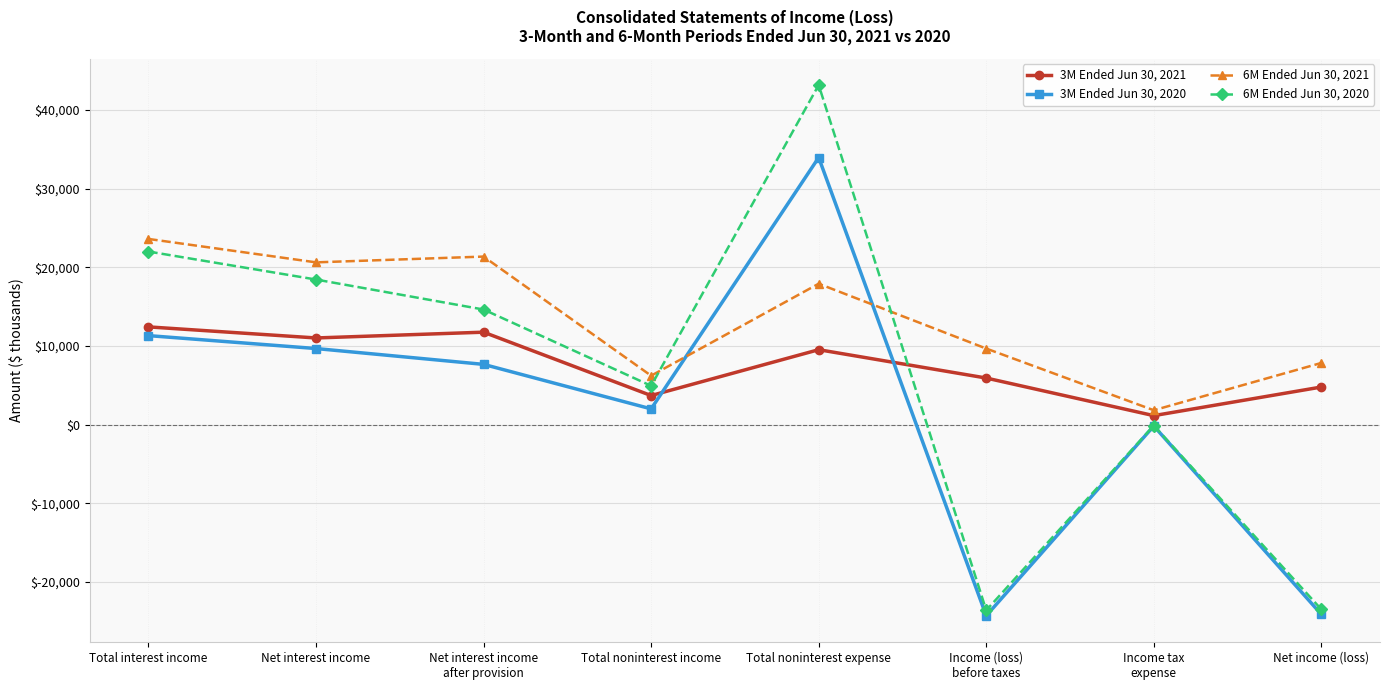

The value of 3M Ended Jun 30, 2020 at Total interest income is 11314. True or false?

True